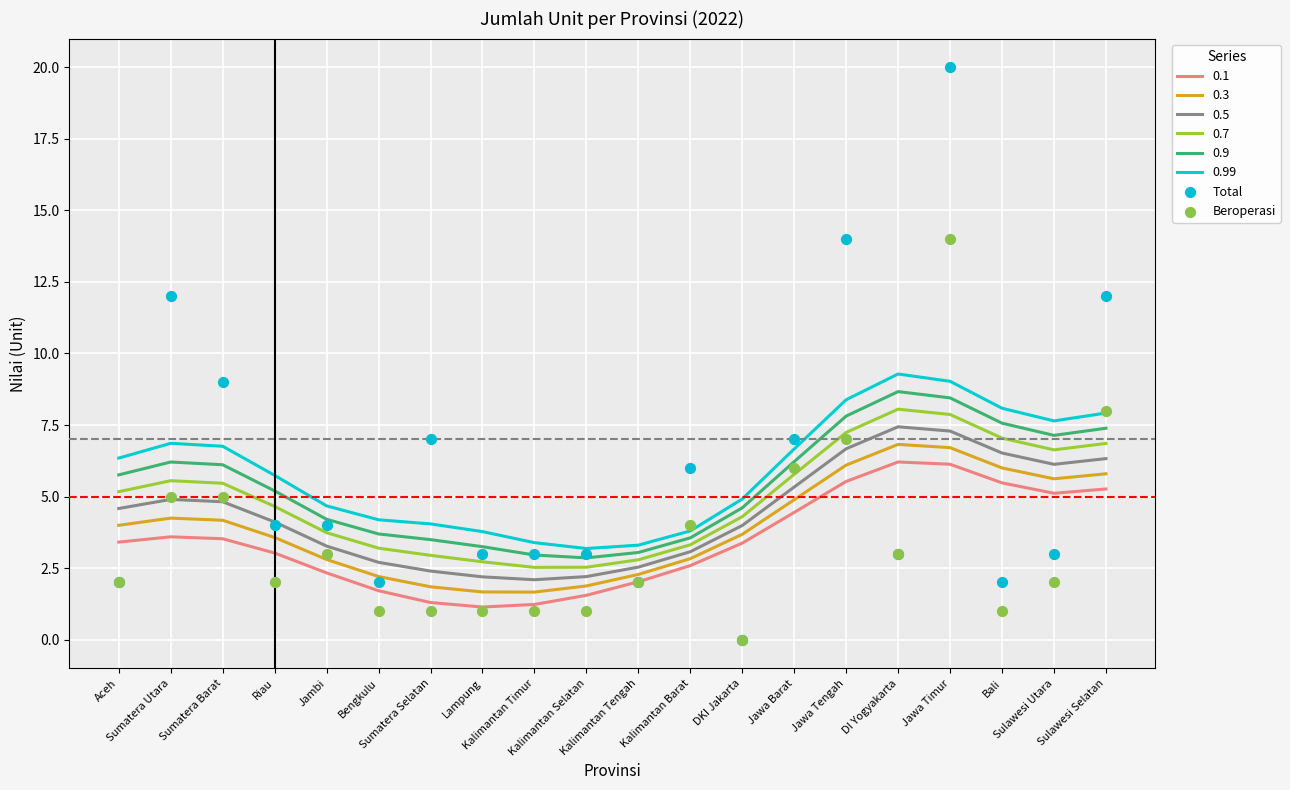

True or false: 0.1 and 0.9 intersect in this chart.

False